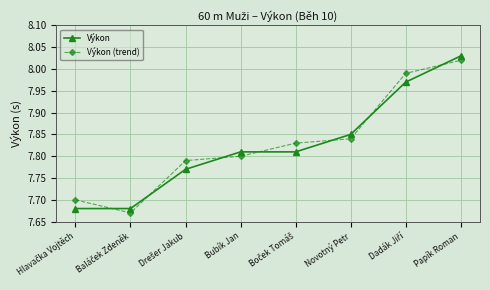

True or false: Výkon (trend) has a value of 7.8 at Bubík Jan.

True